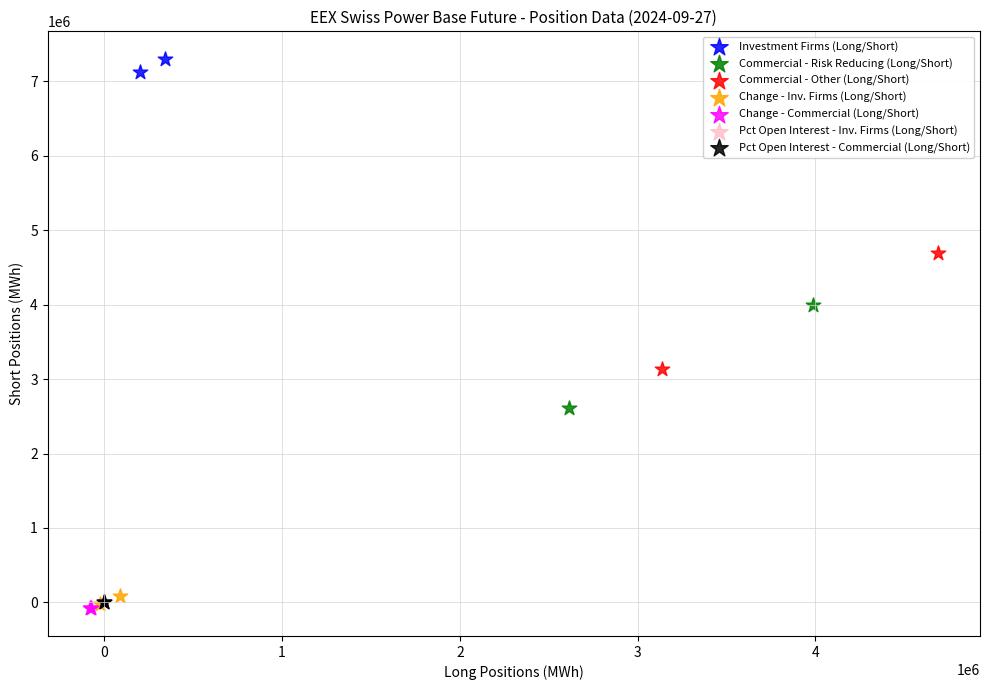

What are all the series names shown in the legend?

Investment Firms (Long/Short), Commercial - Risk Reducing (Long/Short), Commercial - Other (Long/Short), Change - Inv. Firms (Long/Short), Change - Commercial (Long/Short), Pct Open Interest - Inv. Firms (Long/Short), Pct Open Interest - Commercial (Long/Short)